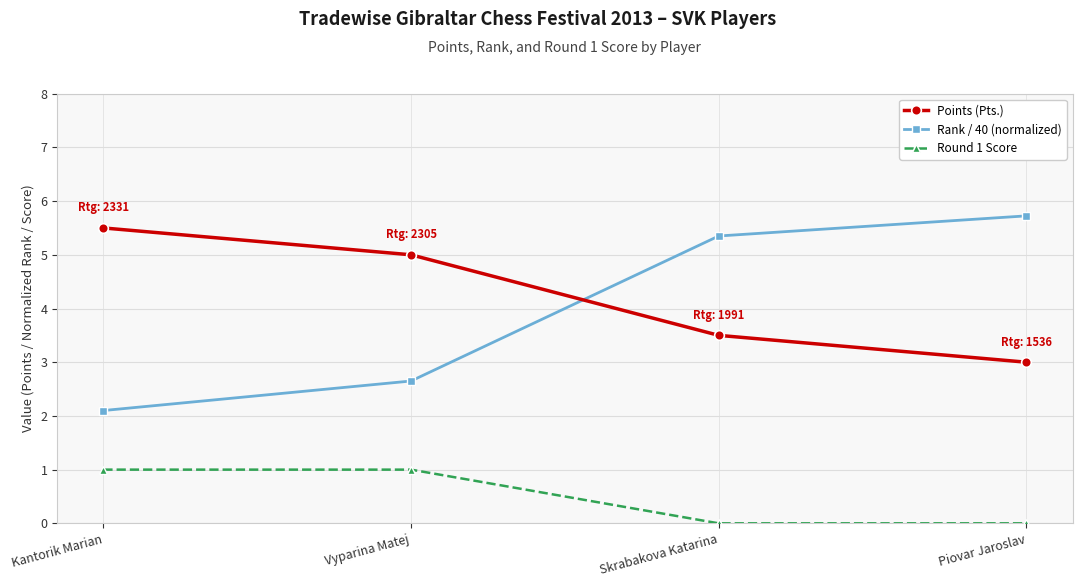

Which category has the highest value across all series?

Piovar Jaroslav